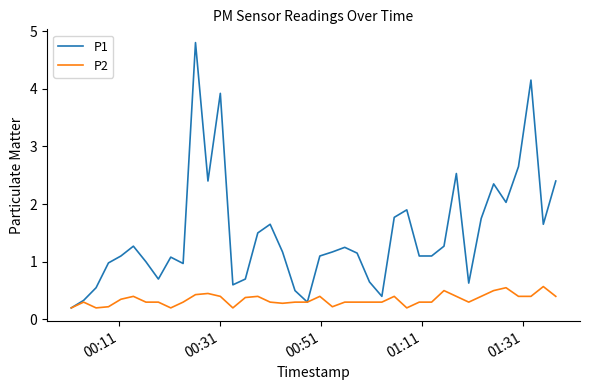

Which series has the widest spread of values?

P1